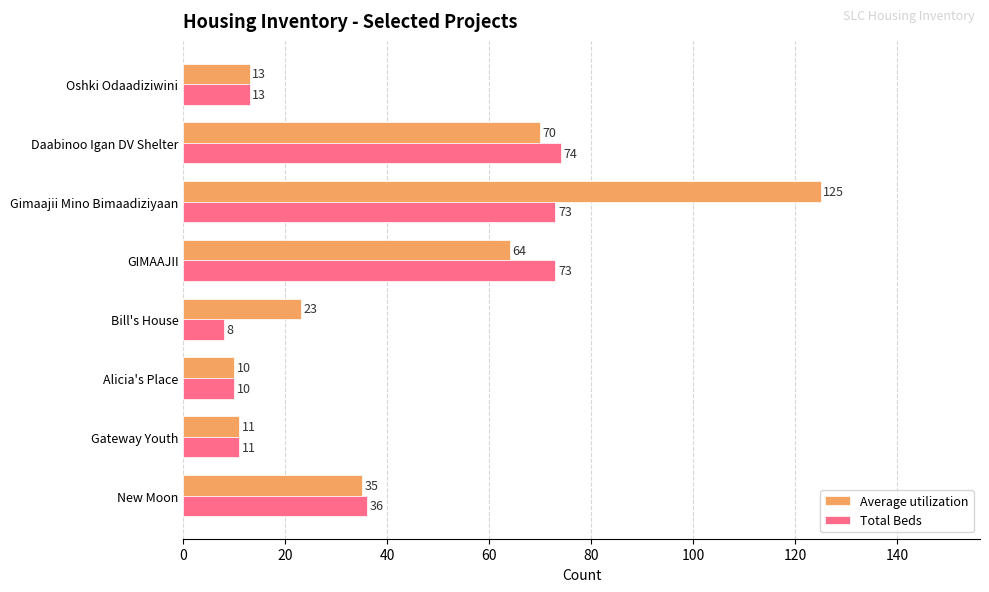

Which category has the lowest value across all series?

Bill's House